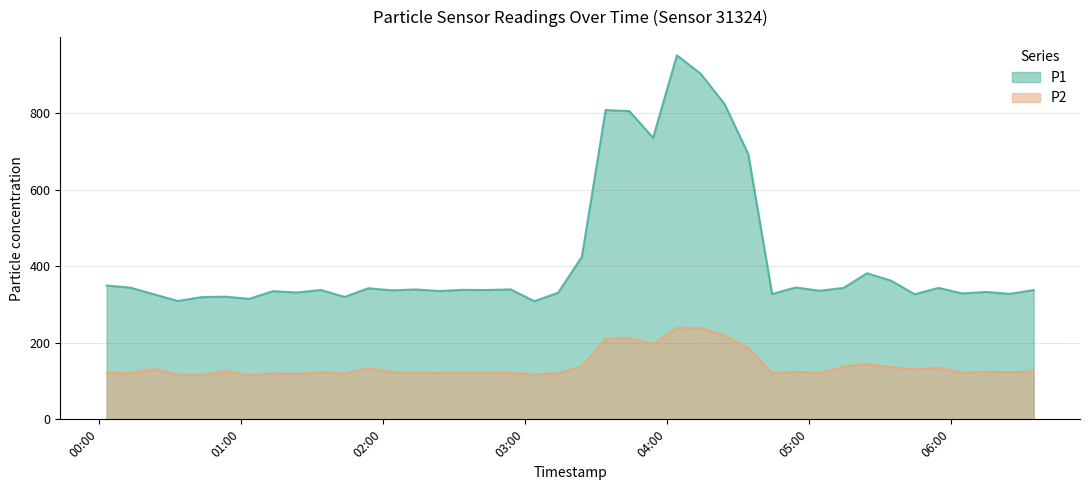

Which category has the highest value in the P2 series?

2022-08-19T04:04:10